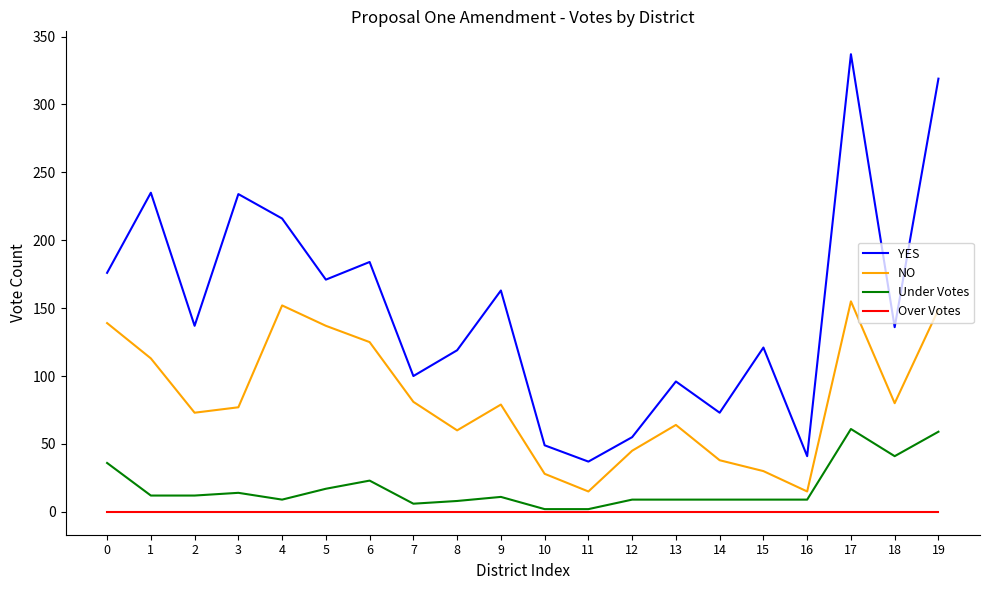

What is the total value across all series at 6?

332